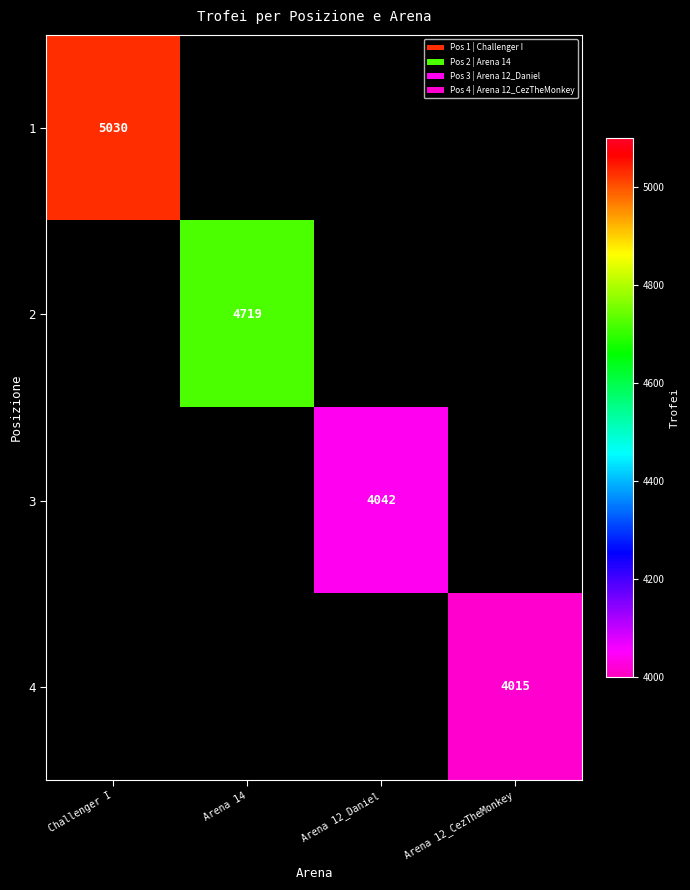

What is the maximum value shown in the chart?

5030.0